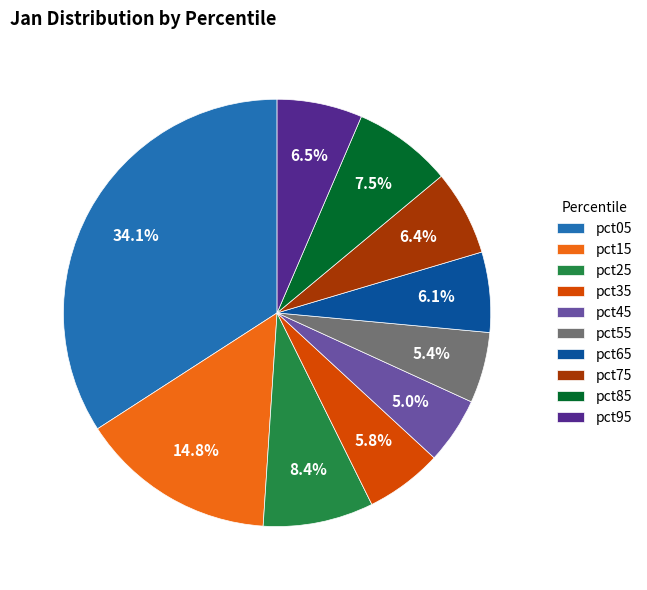

Does pct25 represent more than half of the total?

No